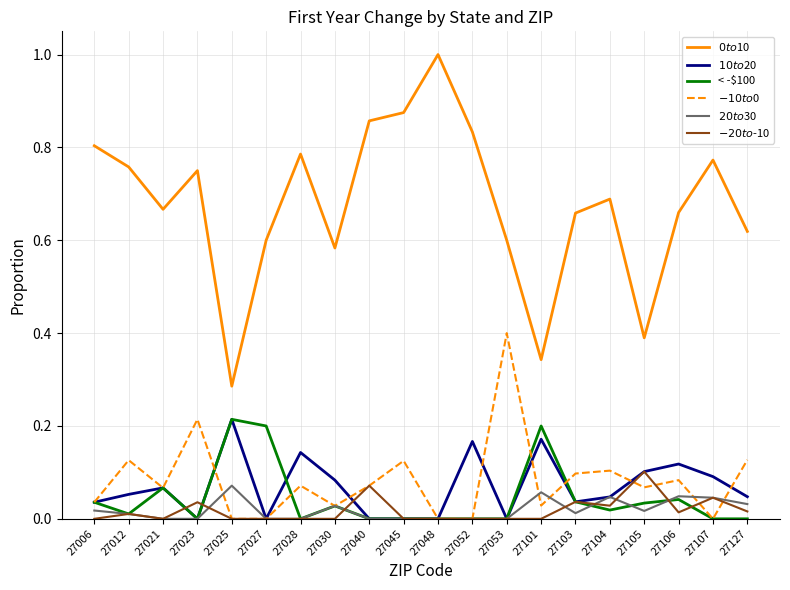

Which series has the widest spread of values?

$0 to $10